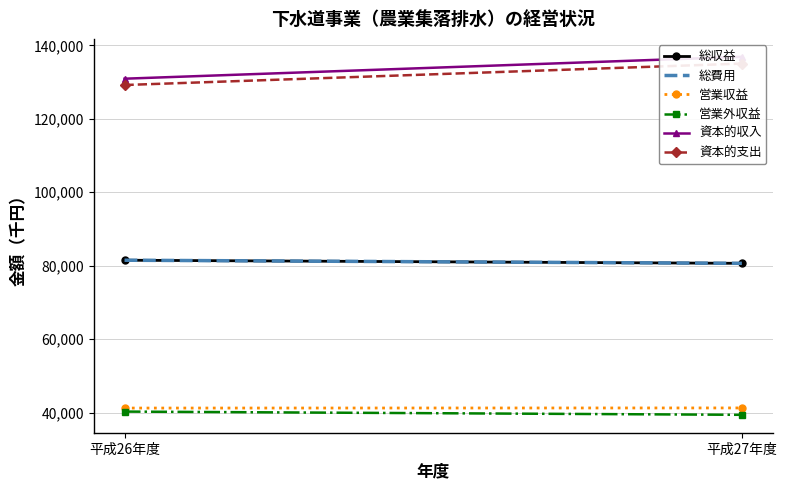

At which category is the sum across all series the highest?

平成27年度